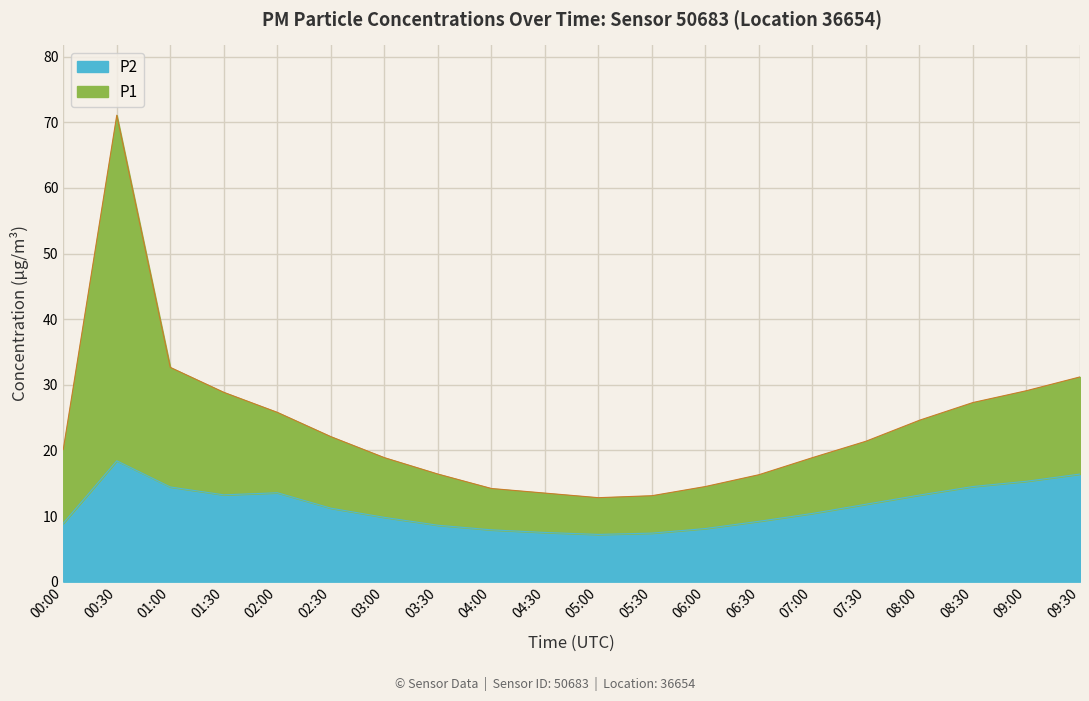

How many categories are shown in the chart?

20